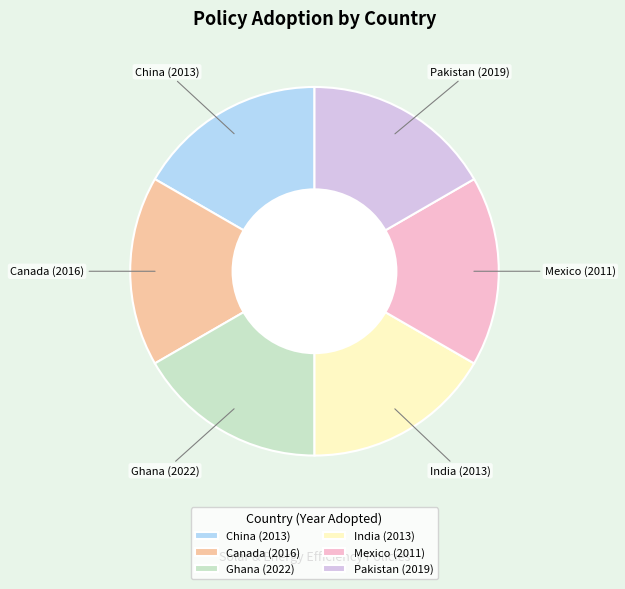

Is it true that Mexico (2011) is 17% of the pie?

True